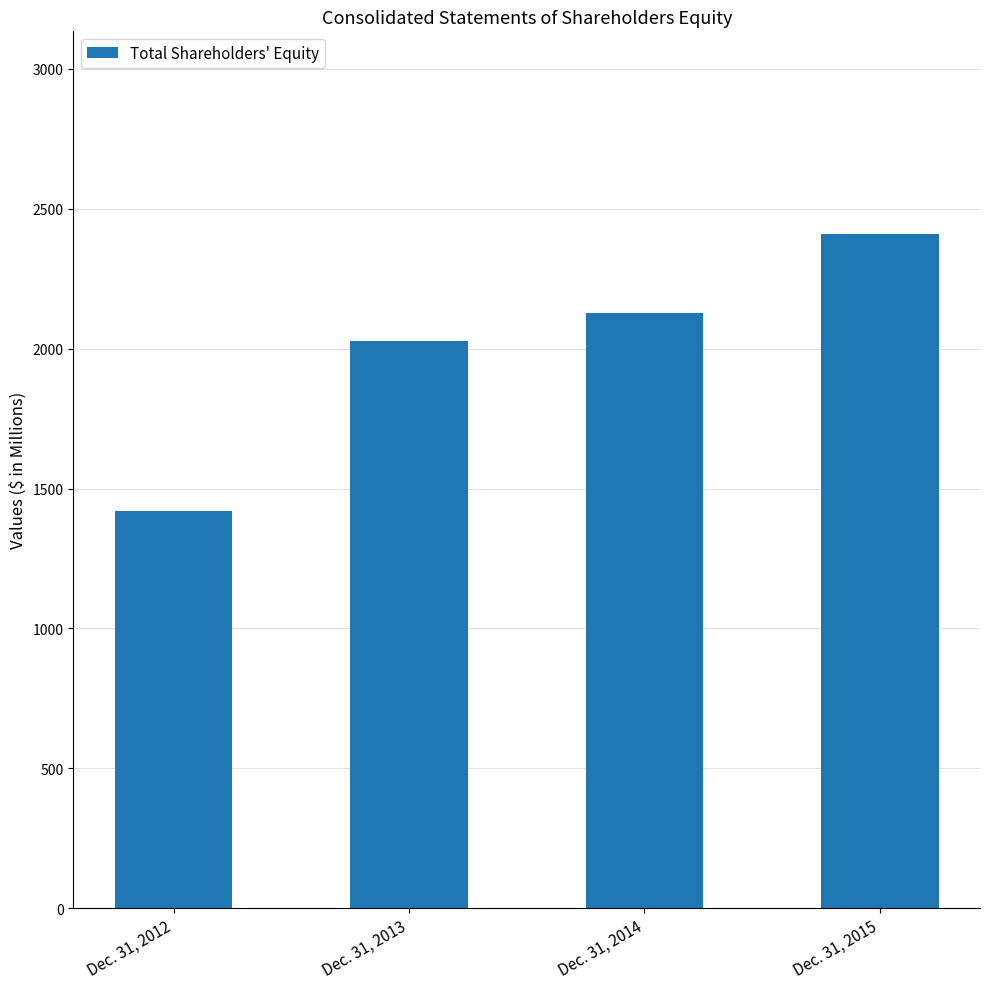

What is the value of the 1st bar from the left?

1421